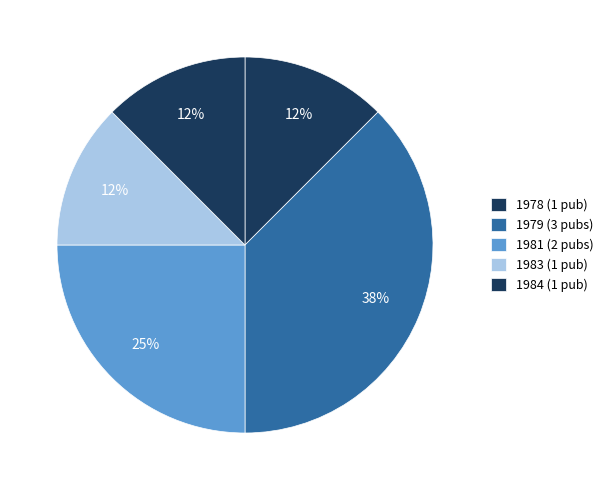

How many segments does this pie chart have?

5